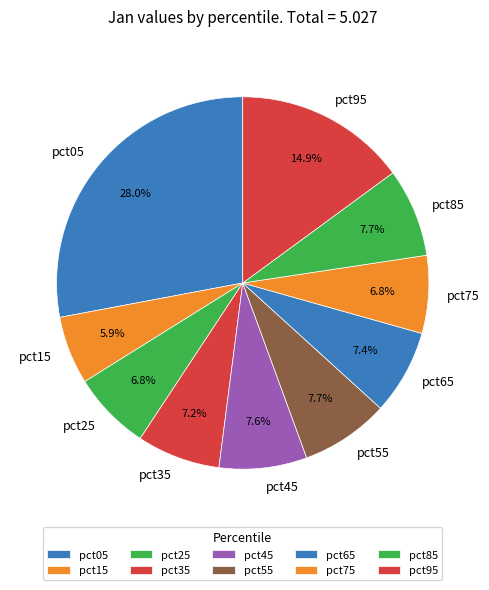

Which category has the smallest portion of the pie?

pct15